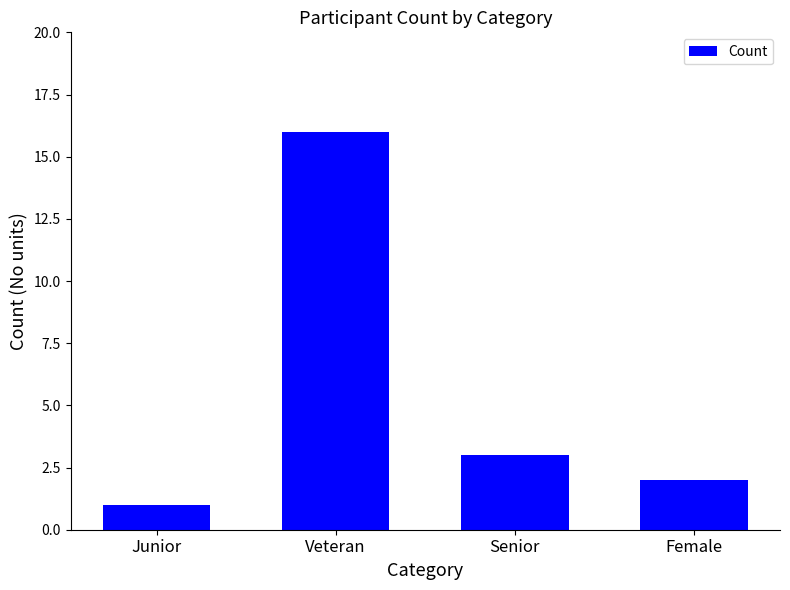

Reading right to left, transcribe all the data shown in this chart.

2	3	16	1